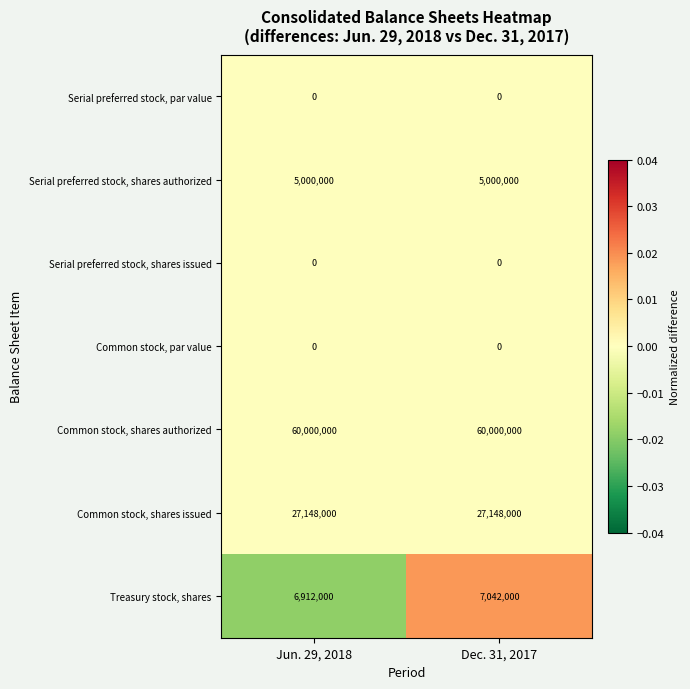

Reading left to right, extract all data points from this chart.

Serial preferred stock, par value: Jun. 29, 2018=0	Dec. 31, 2017=0
Serial preferred stock, shares authorized: Jun. 29, 2018=5000000	Dec. 31, 2017=5000000
Serial preferred stock, shares issued: Jun. 29, 2018=0	Dec. 31, 2017=0
Common stock, par value: Jun. 29, 2018=0	Dec. 31, 2017=0
Common stock, shares authorized: Jun. 29, 2018=60000000	Dec. 31, 2017=60000000
Common stock, shares issued: Jun. 29, 2018=27148000	Dec. 31, 2017=27148000
Treasury stock, shares: Jun. 29, 2018=6912000	Dec. 31, 2017=7042000